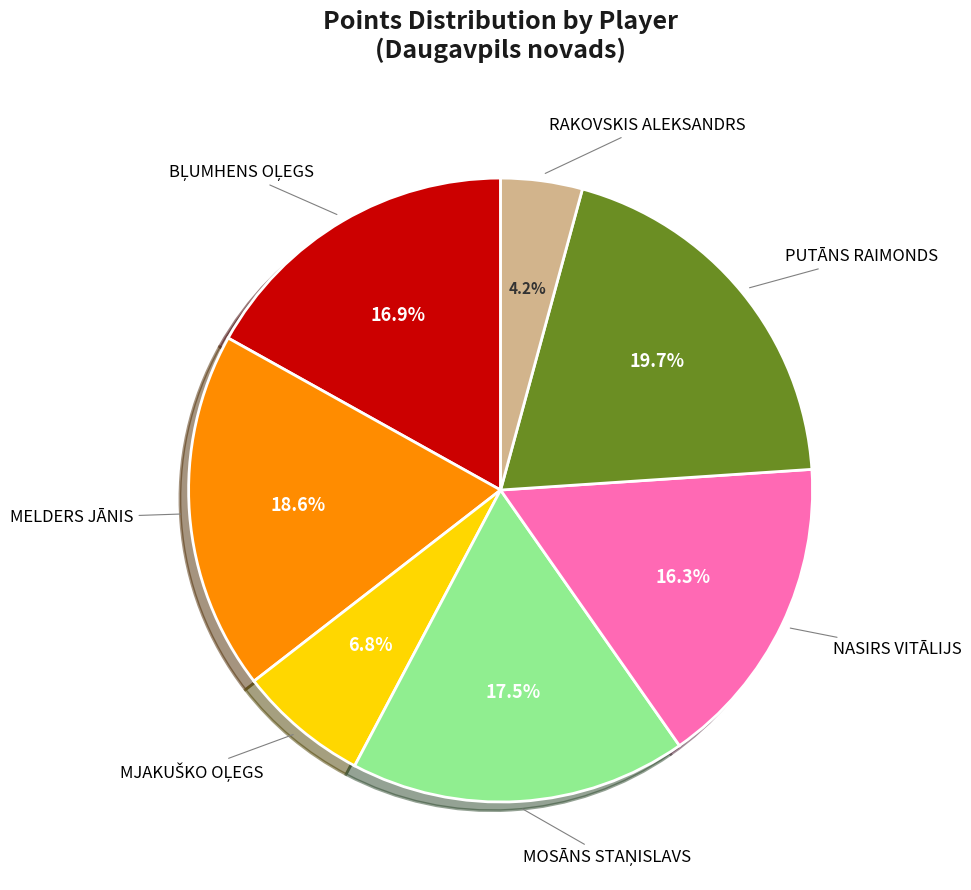

Is it true that RAKOVSKIS ALEKSANDRS is 4% of the pie?

True